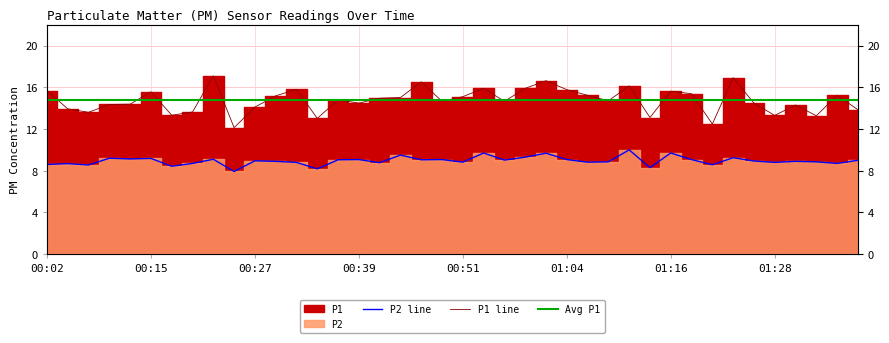

Where is P2 nearest to the value 8?

00:24